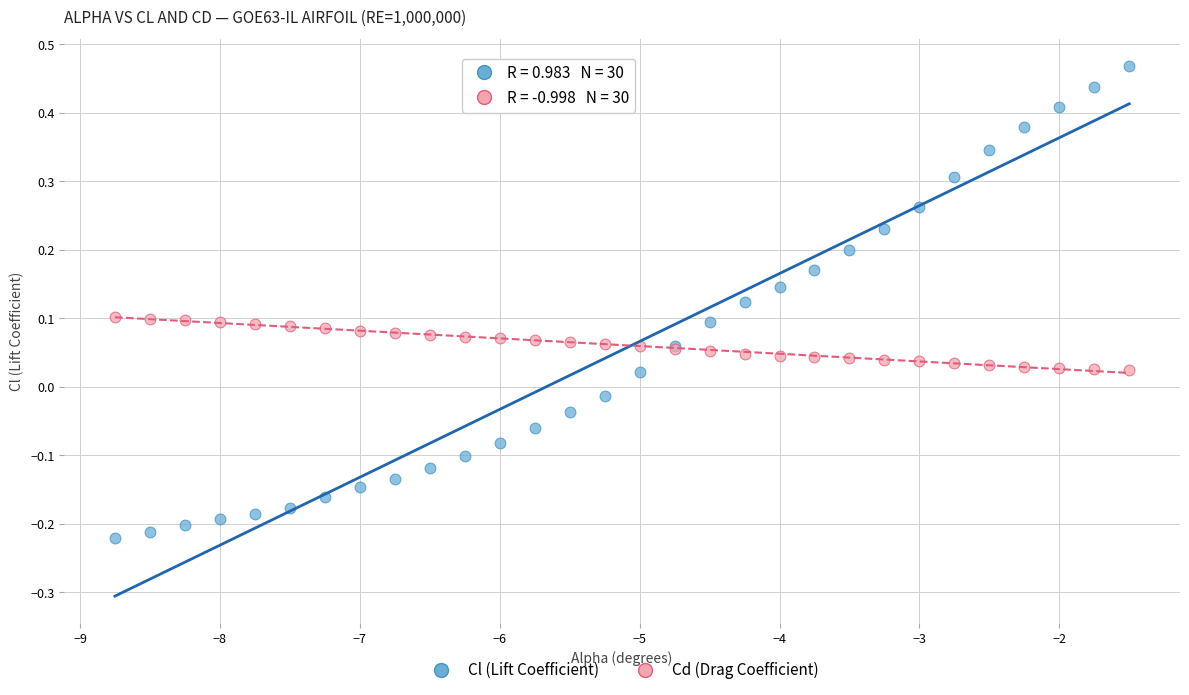

Which series reaches the minimum Y coordinate?

Cl (Lift Coefficient)